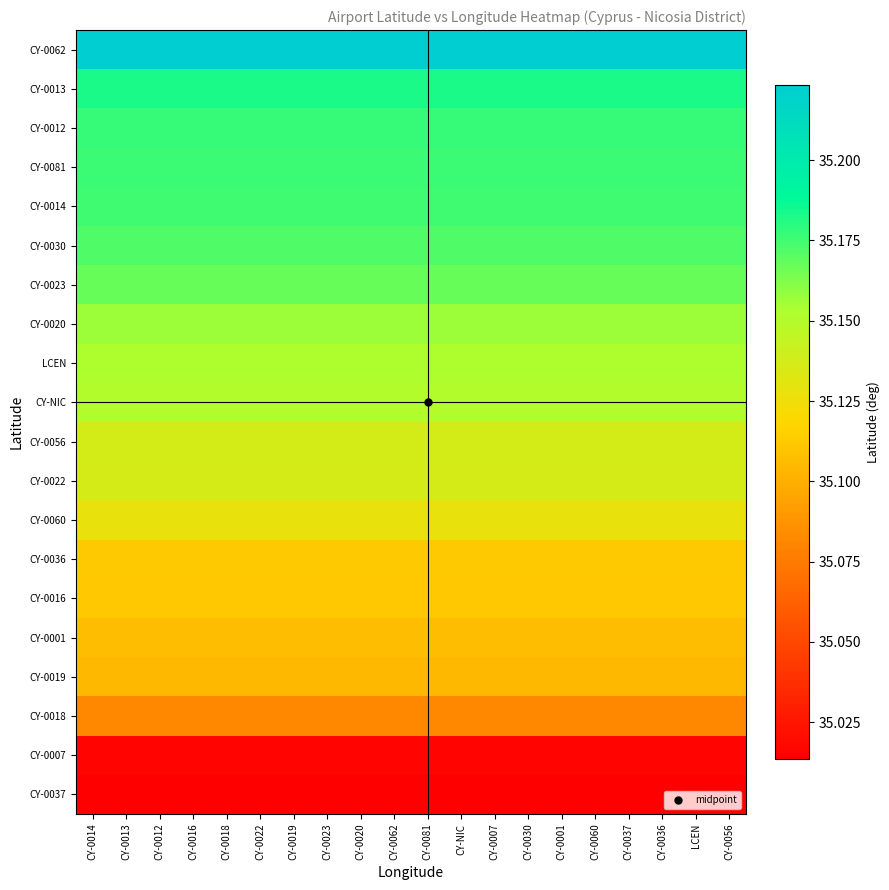

Which label corresponds to the smallest value in the chart?

CY-0014